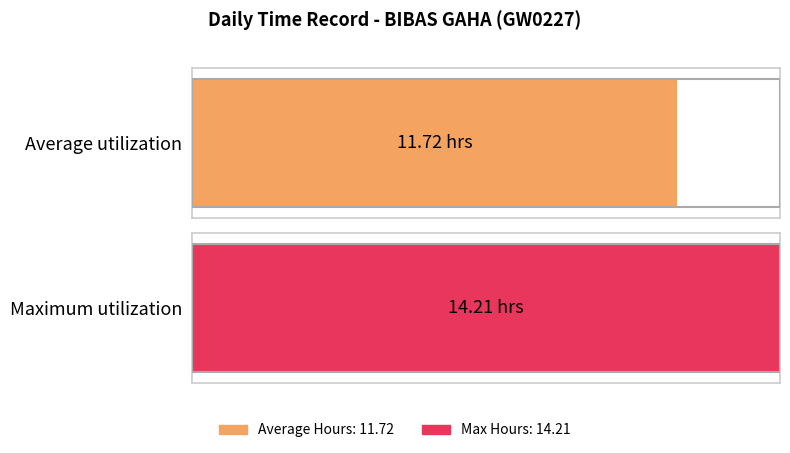

What is the maximum value shown in the chart?

14.2